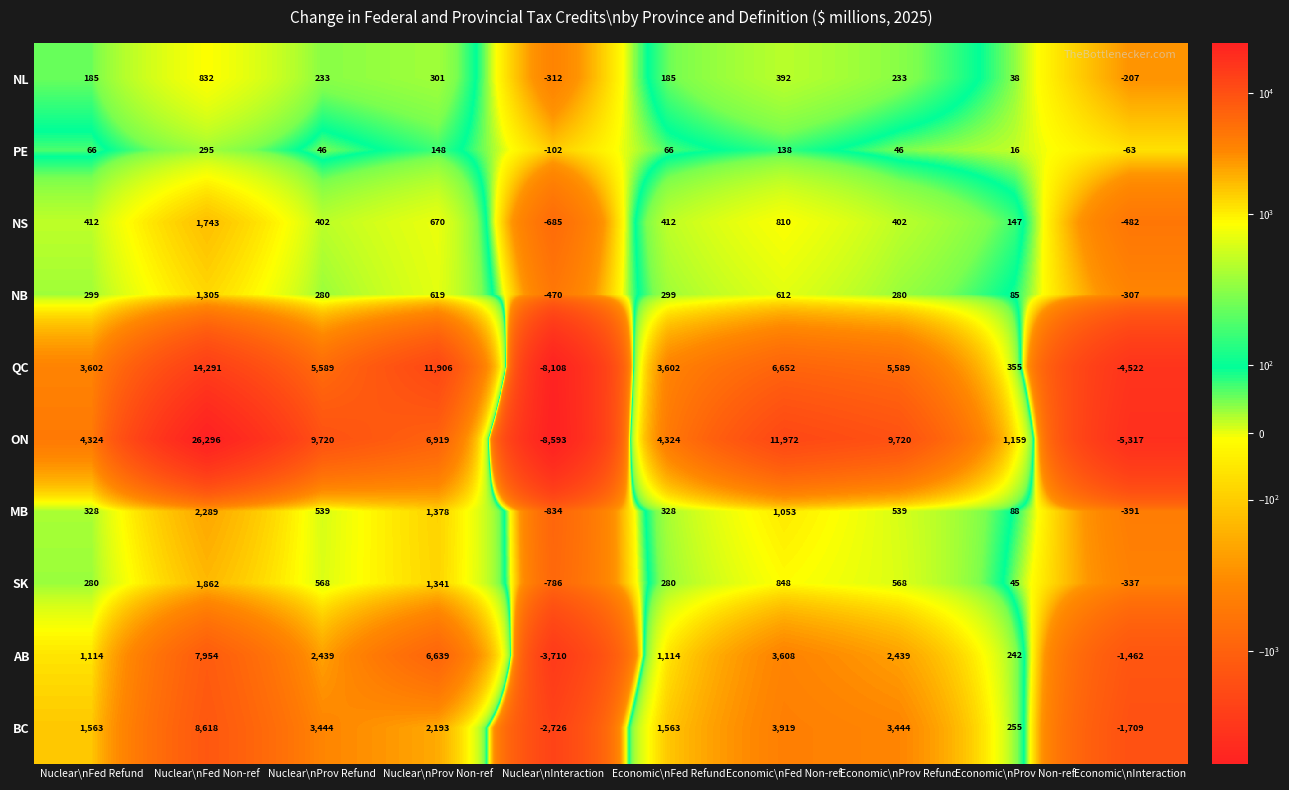

Is it true that NL equals -48 at Economic\nInteraction?

False